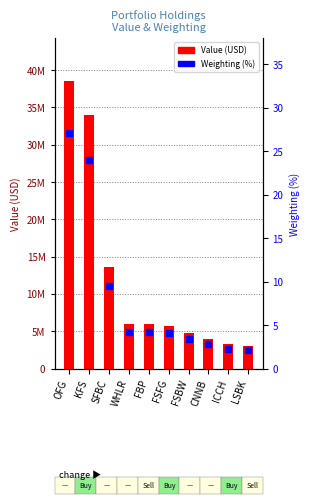

Which series reaches the maximum Y coordinate?

Value (USD)